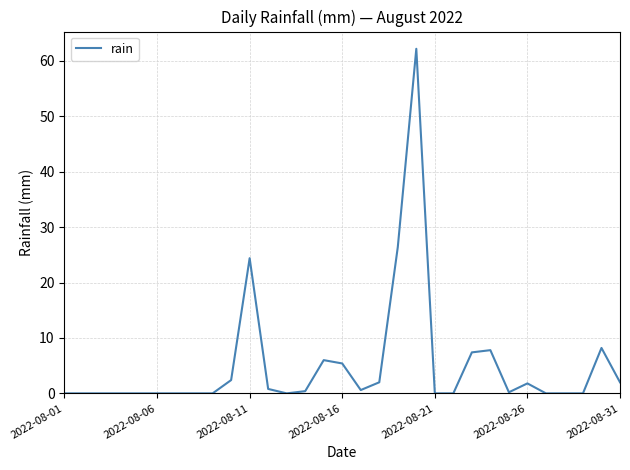

What is the maximum value shown in the chart?

62.2